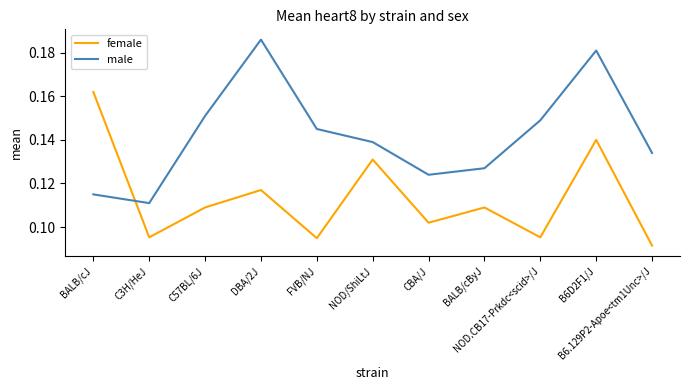

Is the value of female at C57BL/6J greater than the value of male at FVB/NJ?

No